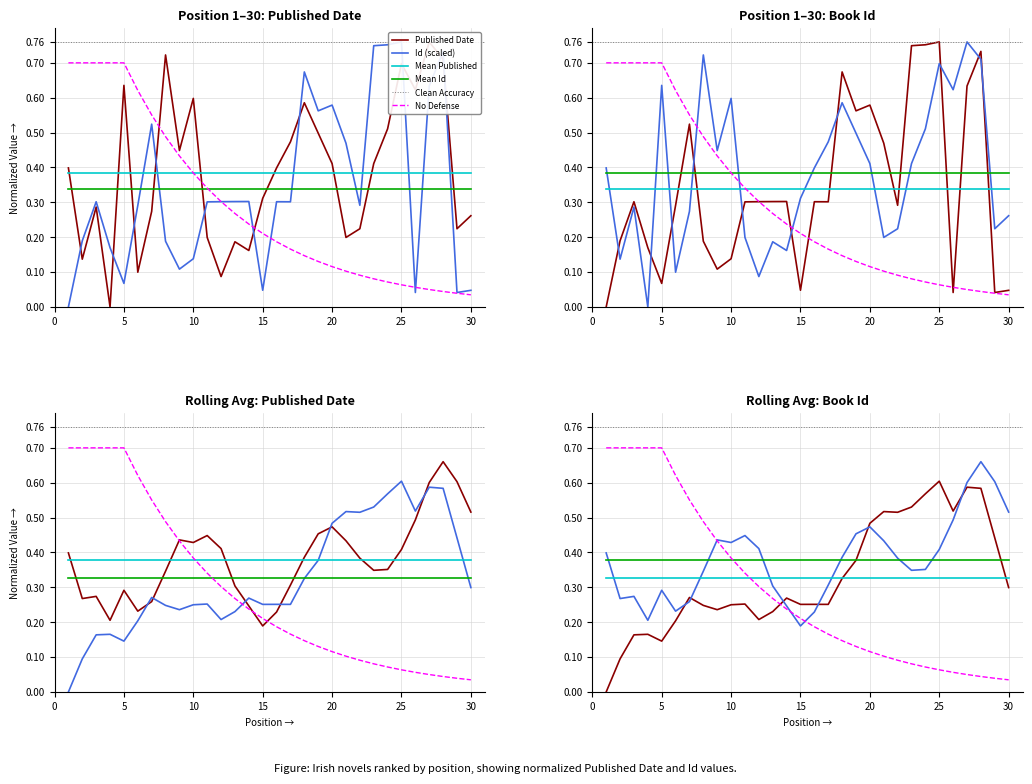

What is the sum of the Published Date values at 4 and 23?

0.4